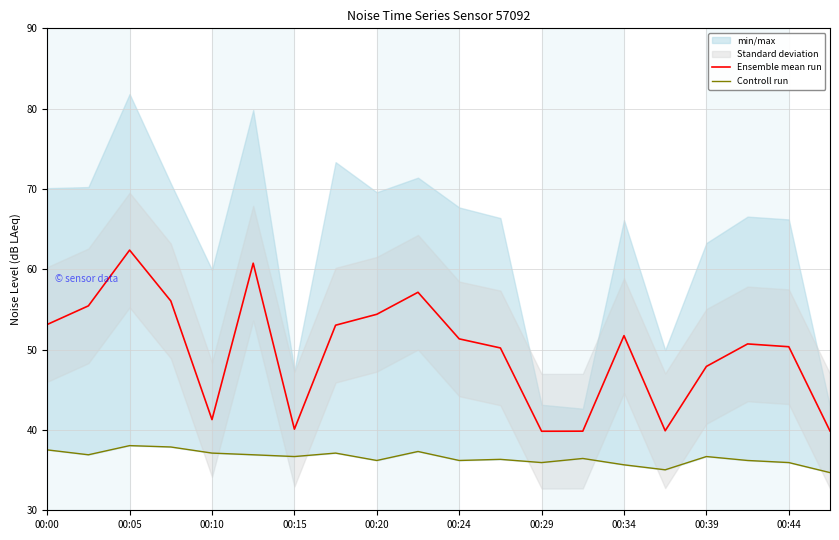

What is the total value across all series at 17?

86.9